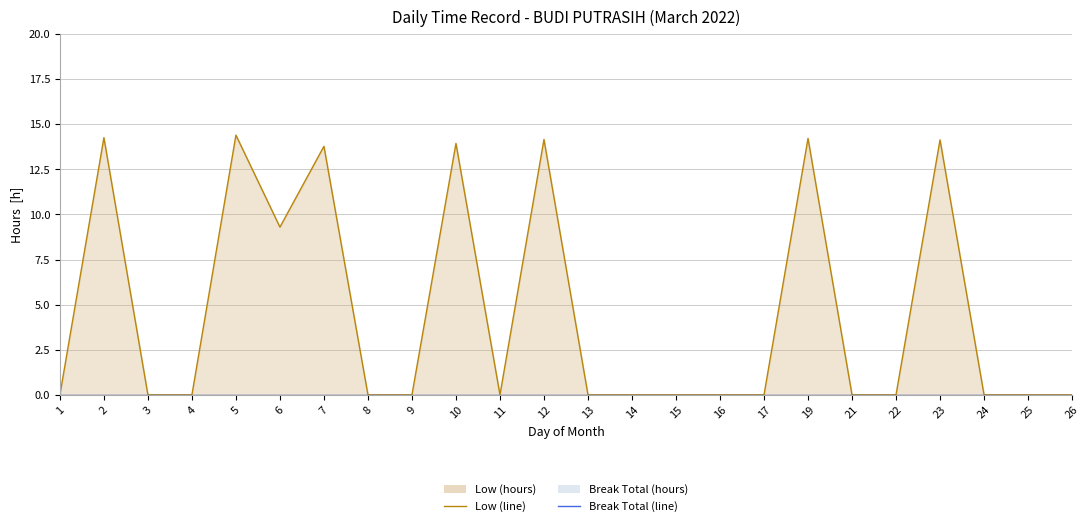

At which category is the sum across all series the highest?

5